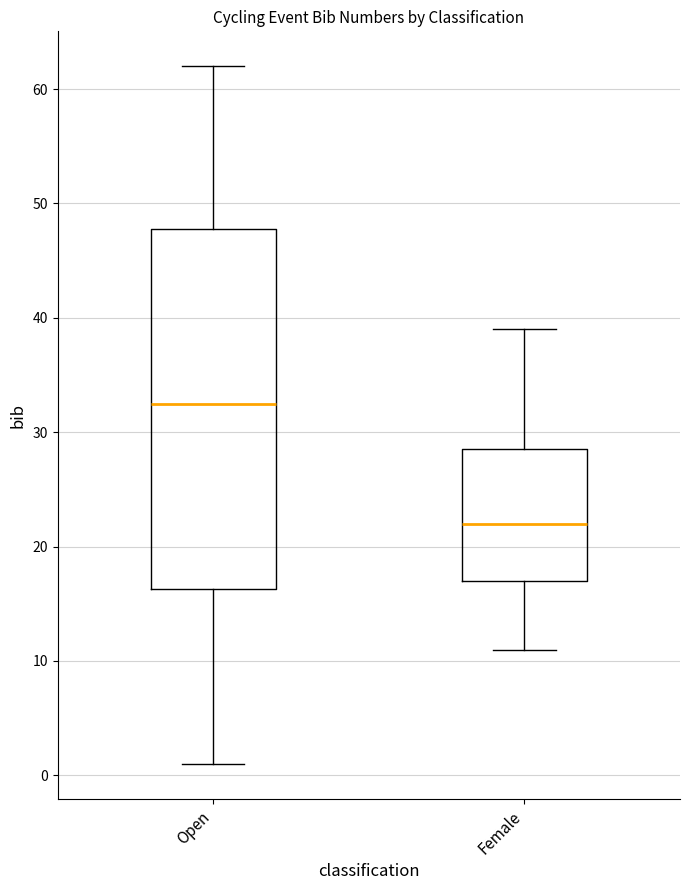

Where does the lower whisker of the box for Female end on the y-axis? The values are not printed on the chart, so give them approximately, as read against the axis.

11